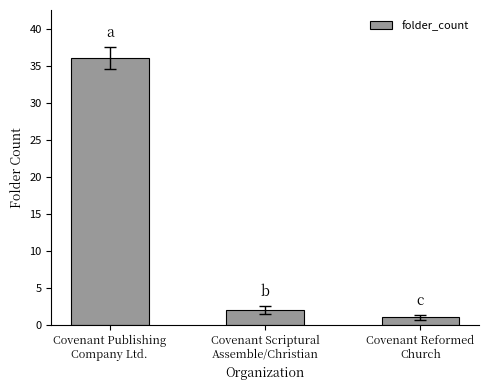

What is the greatest value displayed?

36